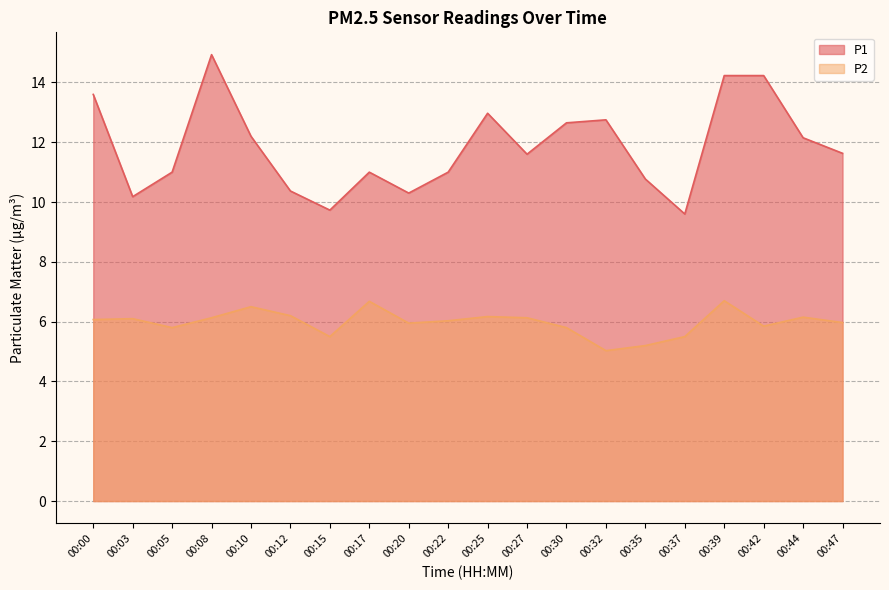

Reading left to right, transcribe all the data shown in this chart.

P1: 13.6	10.2	11.0	14.9	12.2	10.4	9.7	11.0	10.3	11.0	13.0	11.6	12.7	12.8	10.8	9.6	14.2	14.2	12.2	11.6
P2: 6.1	6.1	5.8	6.1	6.5	6.2	5.5	6.7	6.0	6.0	6.2	6.1	5.8	5.0	5.2	5.5	6.7	5.8	6.2	6.0